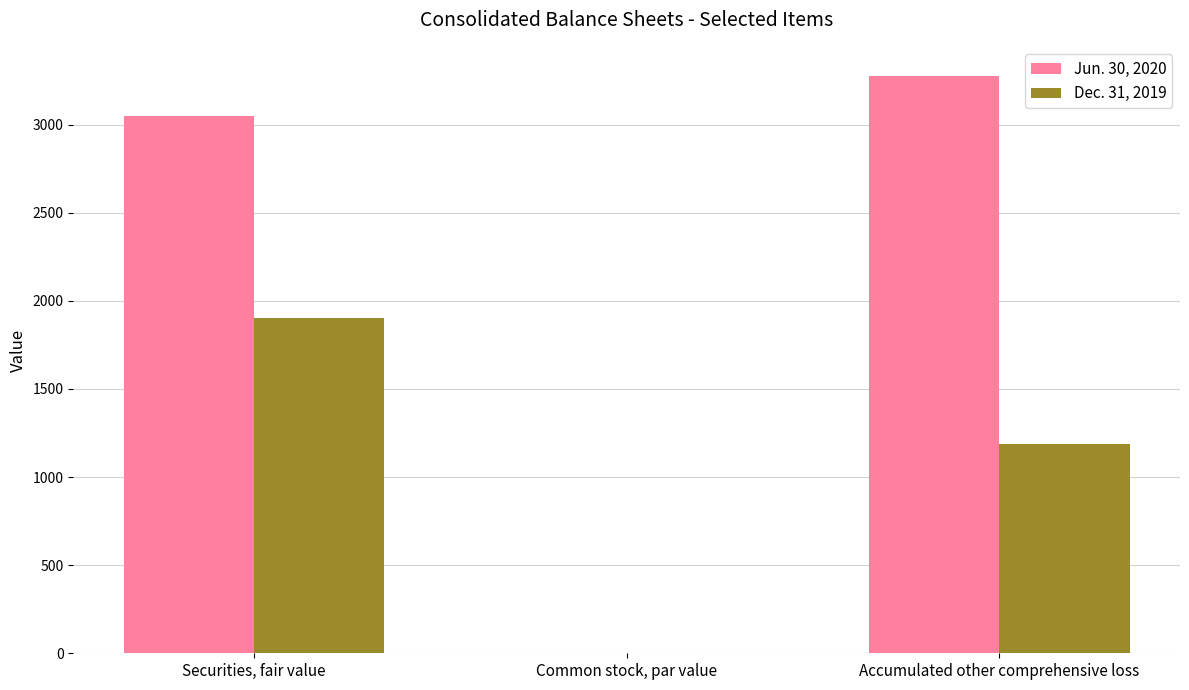

True or false: Jun. 30, 2020 has a value of 3048 at Securities, fair value.

True